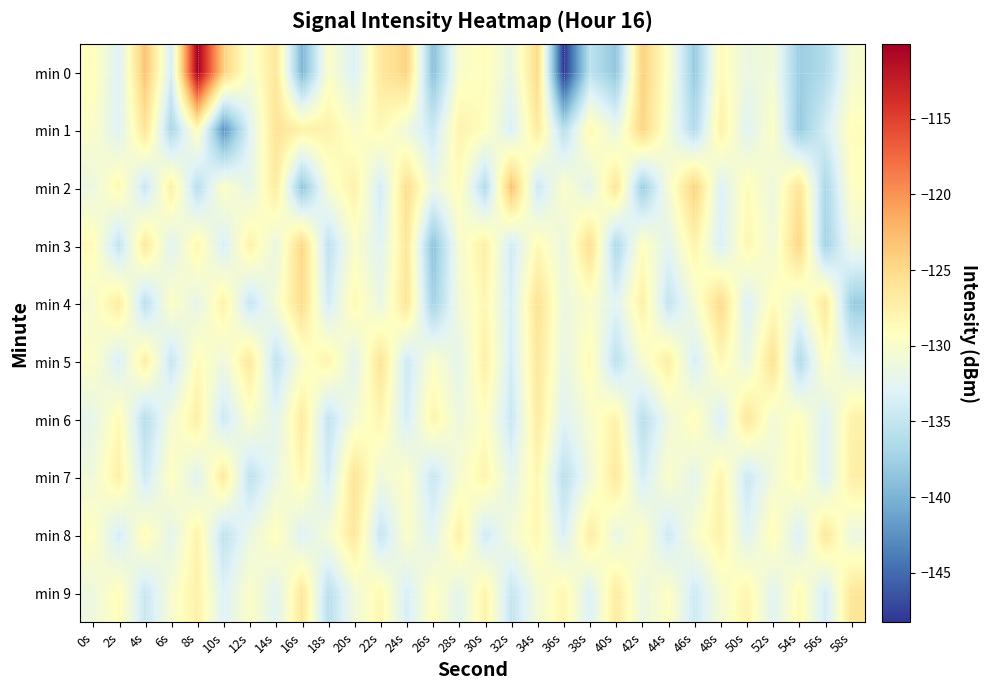

What is the total value across all series at 28s?

-1301.3